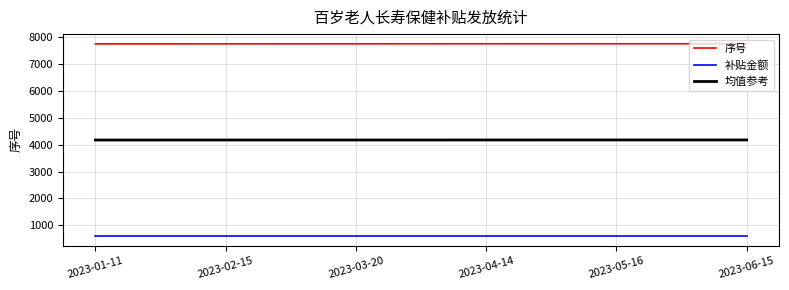

Rank the series by their average value, from highest to lowest.

序号, 均值参考, 补贴金额